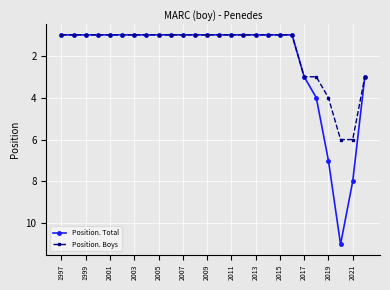

What is the value of the Position. Total point at the 16th from the left?

1